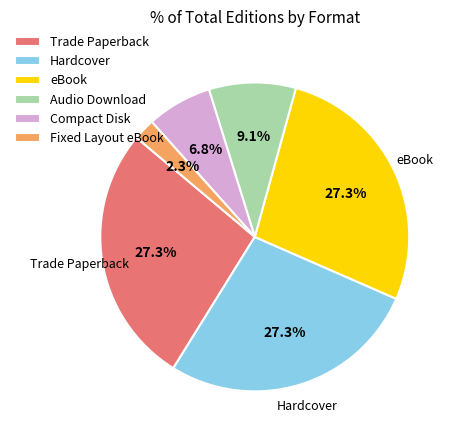

To the nearest percent, what percentage of the pie is eBook?

27%